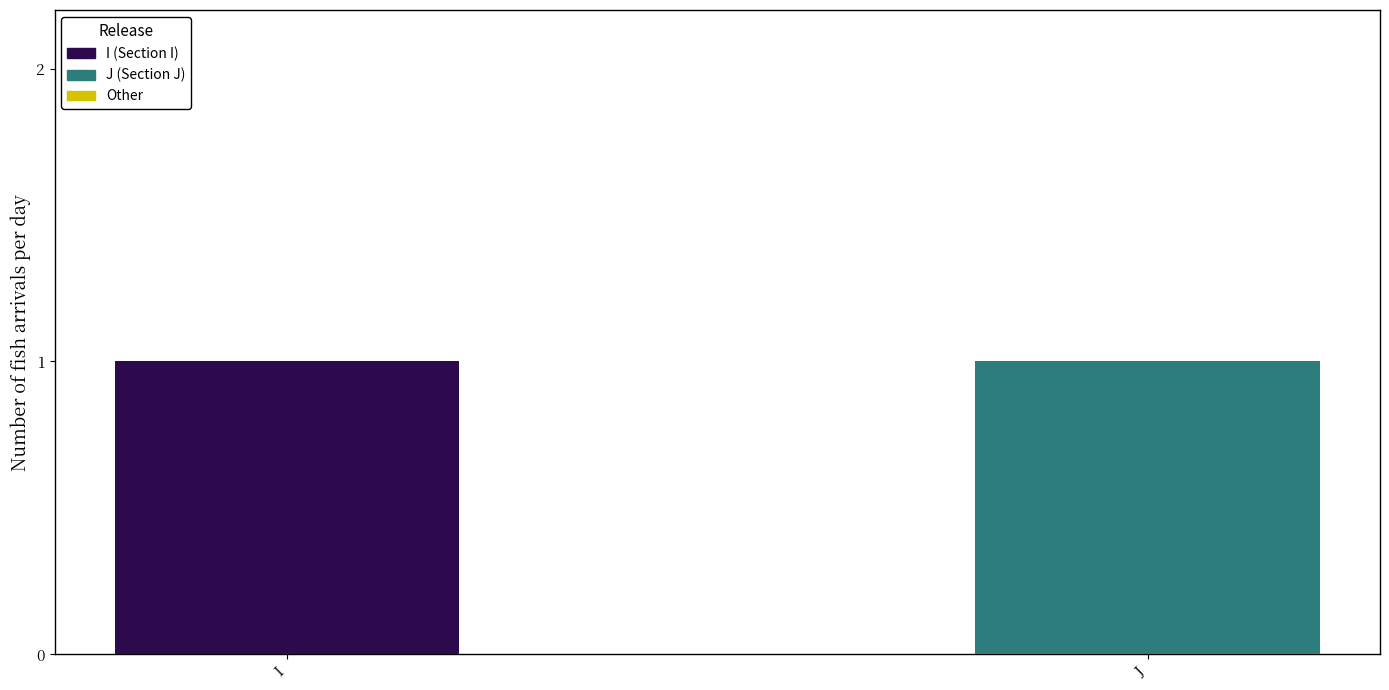

The J series shows -1 at 3. True or false?

False